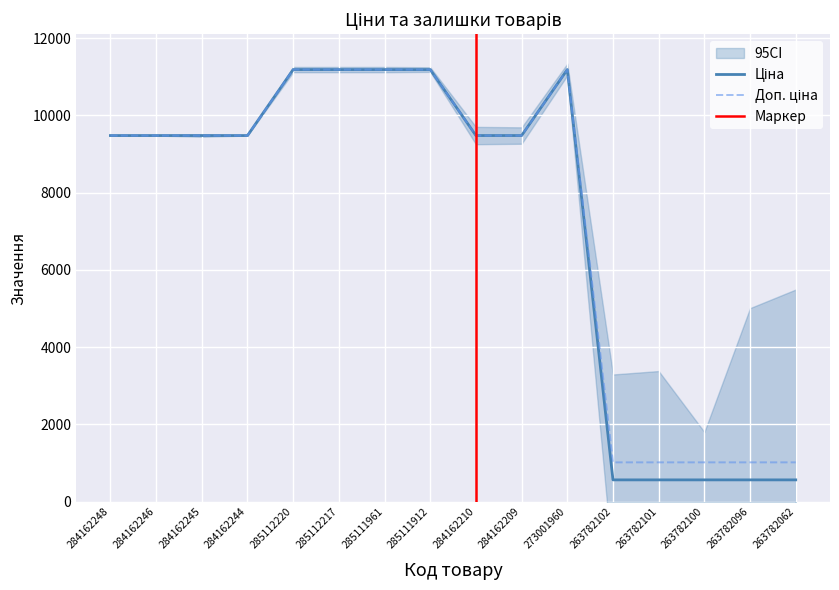

What is the maximum value shown in the chart?

11188.2